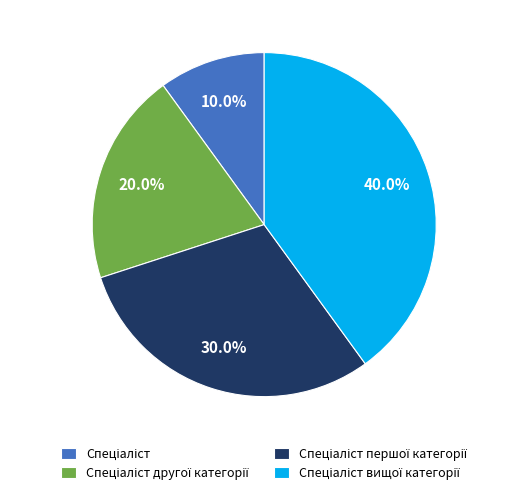

Rank the categories by value from highest to lowest.

Спеціаліст вищої категорії, Спеціаліст першої категорії, Спеціаліст другої категорії, Спеціаліст